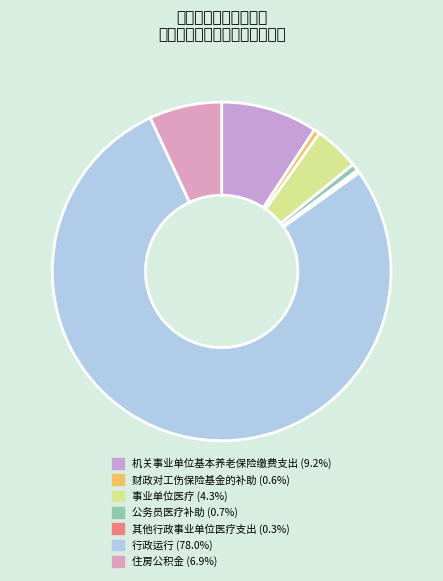

Which category has the biggest portion of the pie?

行政运行